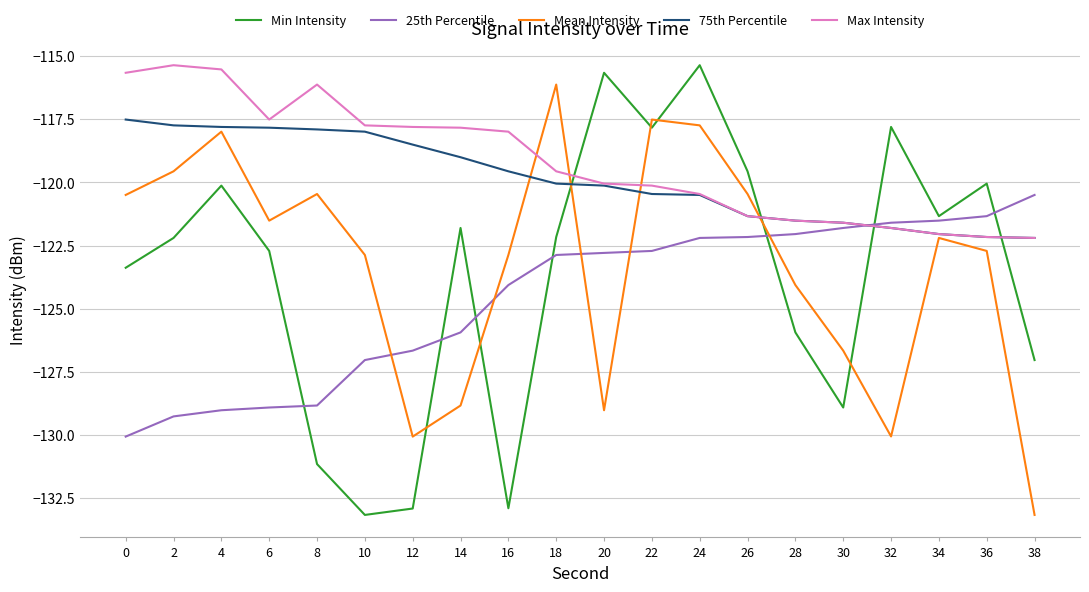

What is the smallest value displayed?

-133.2